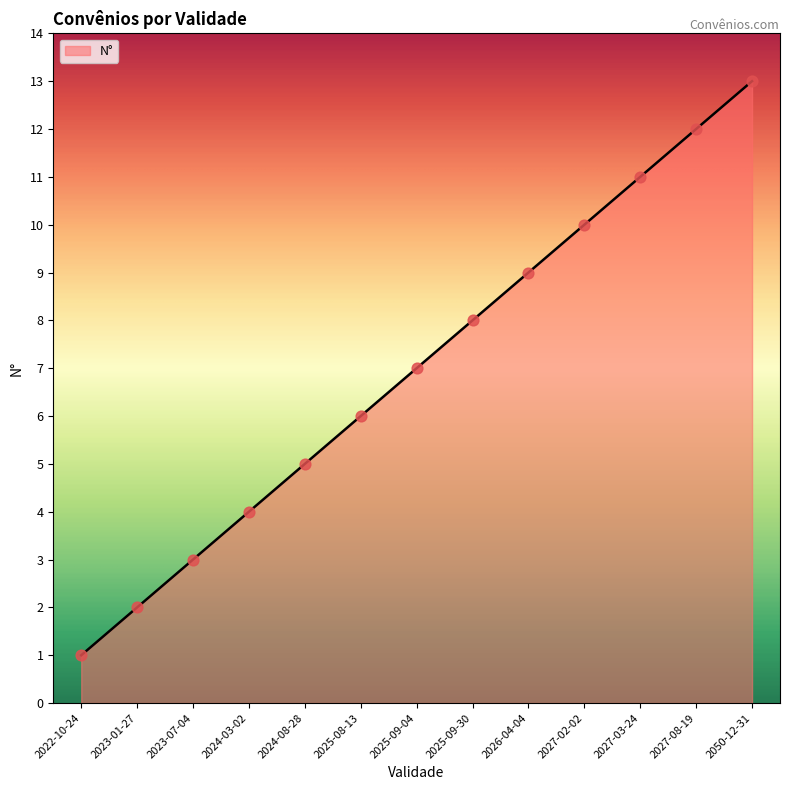

Approximately how many times larger is the value at 2023-01-27 compared to 2025-09-04?

0.3